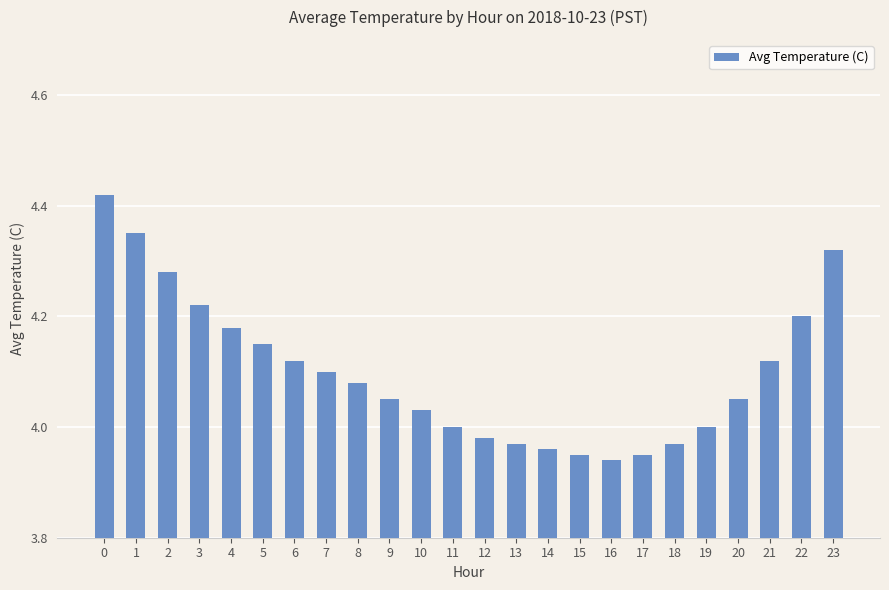

Which has a higher value, 6 or 22?

22